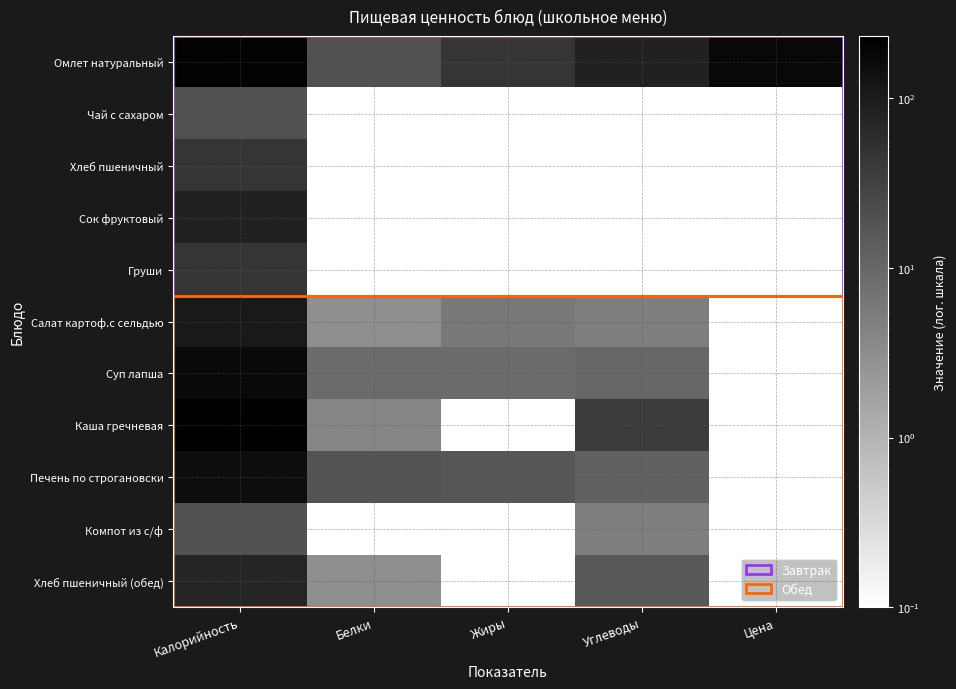

Reading left to right, list all the values displayed in this chart.

Омлет натуральный: Калорийность=207.0	Белки=20.0	Жиры=46.0	Углеводы=83.0	Цена=177.0
Чай с сахаром: Калорийность=20.0	Белки=0.1	Жиры=0.1	Углеводы=0.1	Цена=0.1
Хлеб пшеничный: Калорийность=46.0	Белки=0.1	Жиры=0.1	Углеводы=0.1	Цена=0.1
Сок фруктовый: Калорийность=83.0	Белки=0.1	Жиры=0.1	Углеводы=0.1	Цена=0.1
Груши: Калорийность=46.0	Белки=0.1	Жиры=0.1	Углеводы=0.1	Цена=0.1
Салат картоф.с сельдью: Калорийность=106.0	Белки=3.0	Жиры=6.0	Углеводы=5.0	Цена=0.1
Суп лапша: Калорийность=169.0	Белки=9.0	Жиры=9.0	Углеводы=10.0	Цена=0.1
Каша гречневая: Калорийность=233.0	Белки=4.0	Жиры=0.1	Углеводы=39.0	Цена=0.1
Печень по строгановски: Калорийность=153.0	Белки=18.0	Жиры=17.0	Углеводы=12.0	Цена=0.1
Компот из с/ф: Калорийность=19.0	Белки=0.1	Жиры=0.1	Углеводы=5.0	Цена=0.1
Хлеб пшеничный (обед): Калорийность=74.0	Белки=3.0	Жиры=0.1	Углеводы=16.0	Цена=0.1